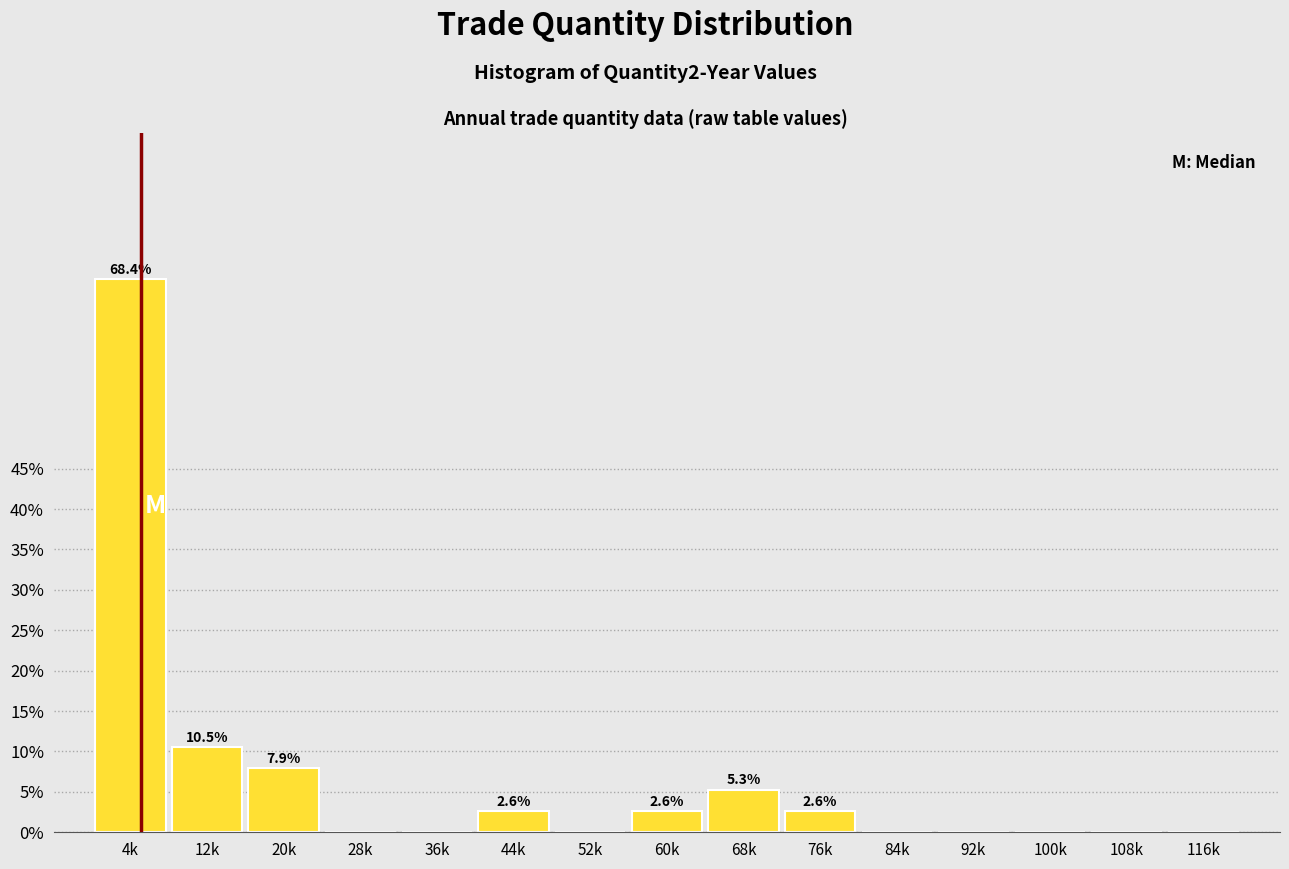

Reading left to right, extract all data points from this chart.

4k=68.4	12k=10.5	20k=7.9	28k=0.0	36k=0.0	44k=2.6	52k=0.0	60k=2.6	68k=5.3	76k=2.6	84k=0.0	92k=0.0	100k=0.0	108k=0.0	116k=0.0